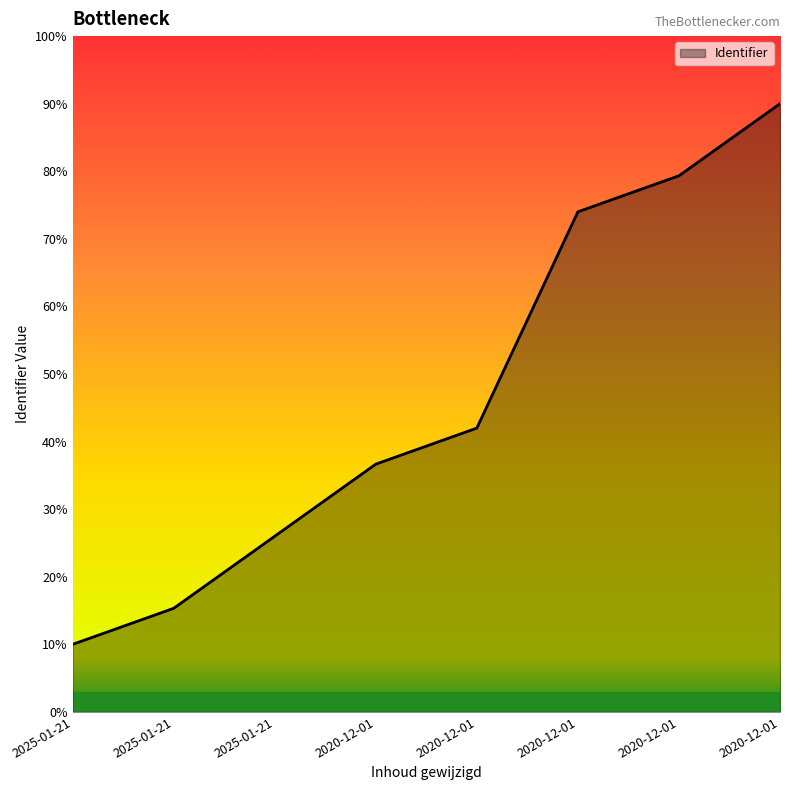

List the labels in order of value, largest first.

2020-12-01, 2020-12-01, 2020-12-01, 2020-12-01, 2020-12-01, 2025-01-21, 2025-01-21, 2025-01-21